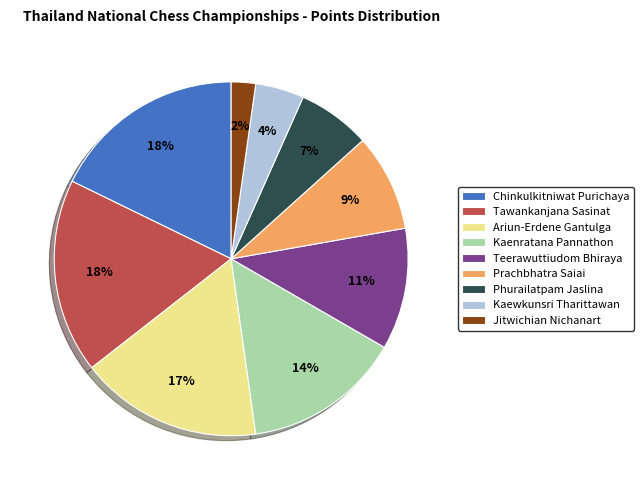

Between Tawankanjana Sasinat and Phurailatpam Jaslina, which is larger?

Tawankanjana Sasinat